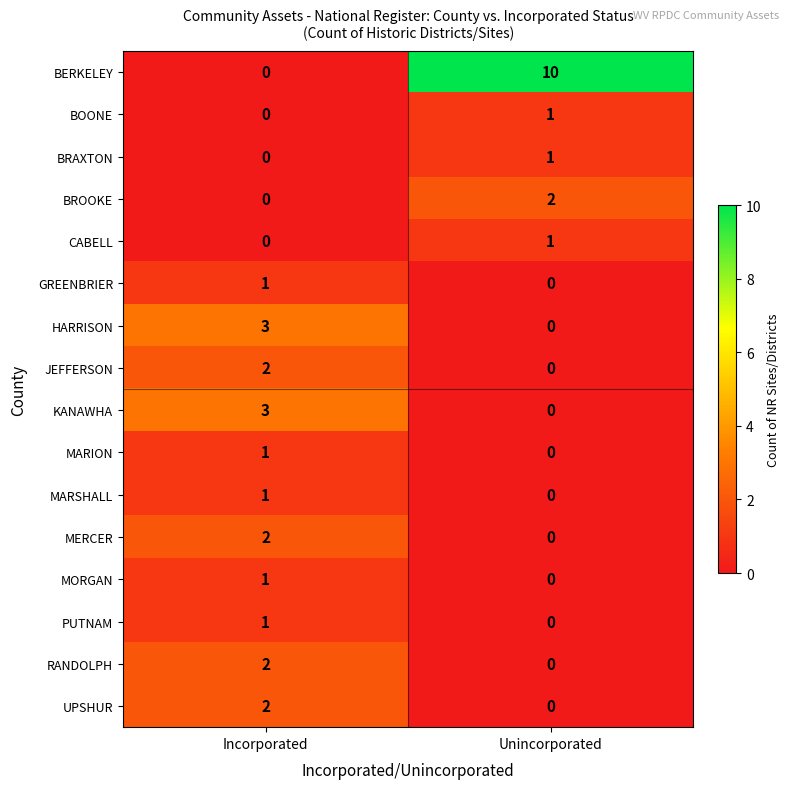

Where is KANAWHA nearest to the value 1?

Unincorporated